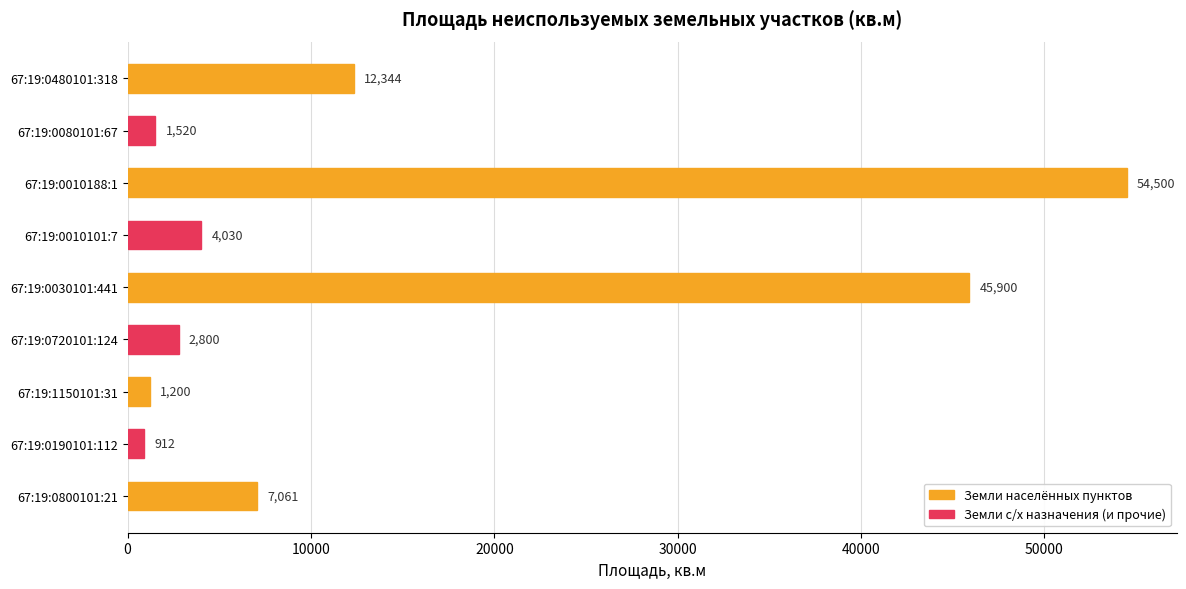

What is the sum of all values?

130267